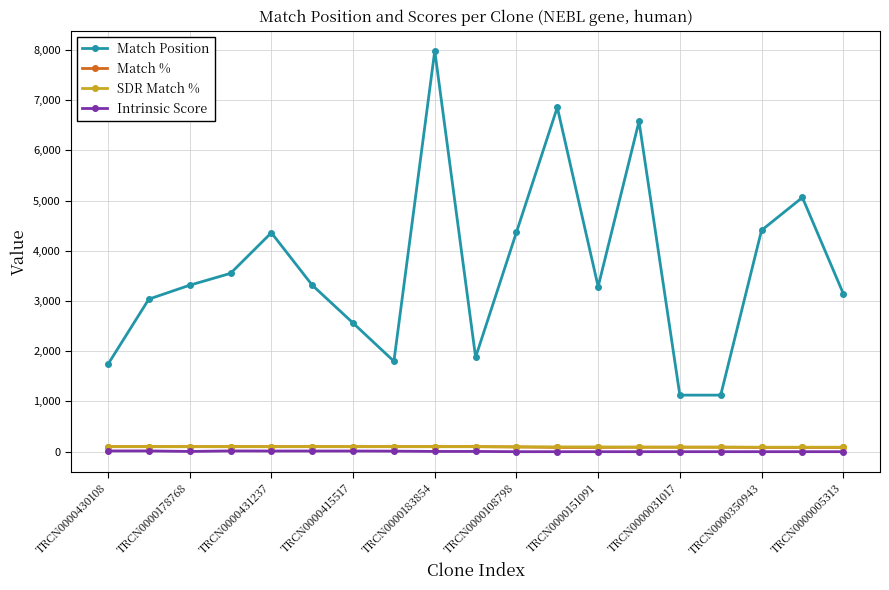

Count the Match % values in the range 85 to 100.

19